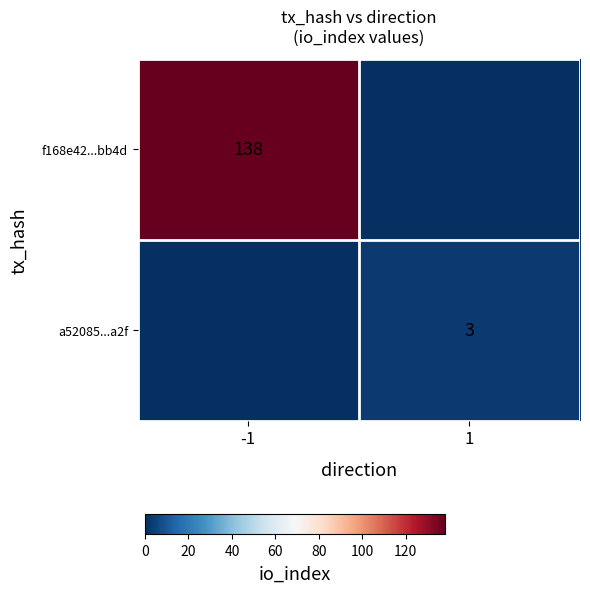

Is the value of a52085...a2f at 1 greater than the value of f168e42...bb4d at -1?

No